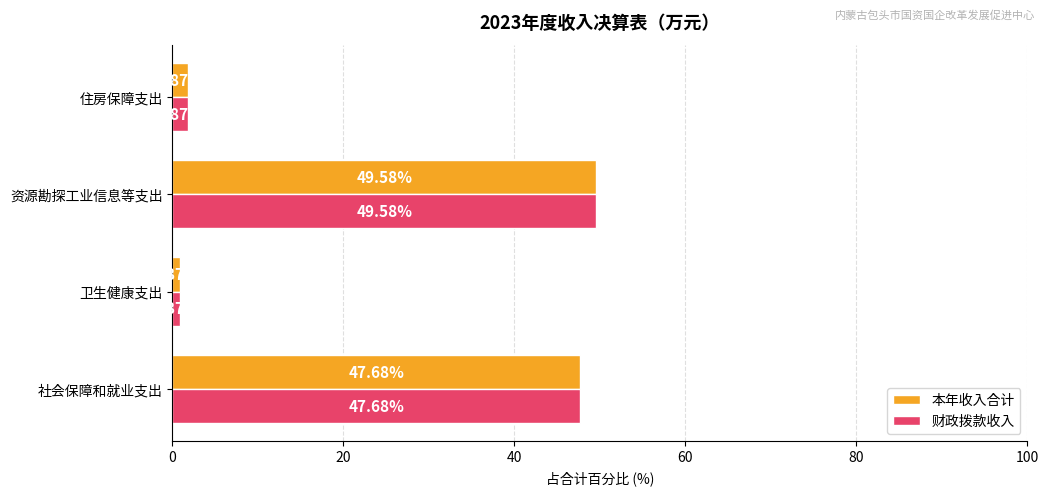

List the labels in order of 本年收入合计 value, largest first.

资源勘探工业信息等支出, 社会保障和就业支出, 住房保障支出, 卫生健康支出